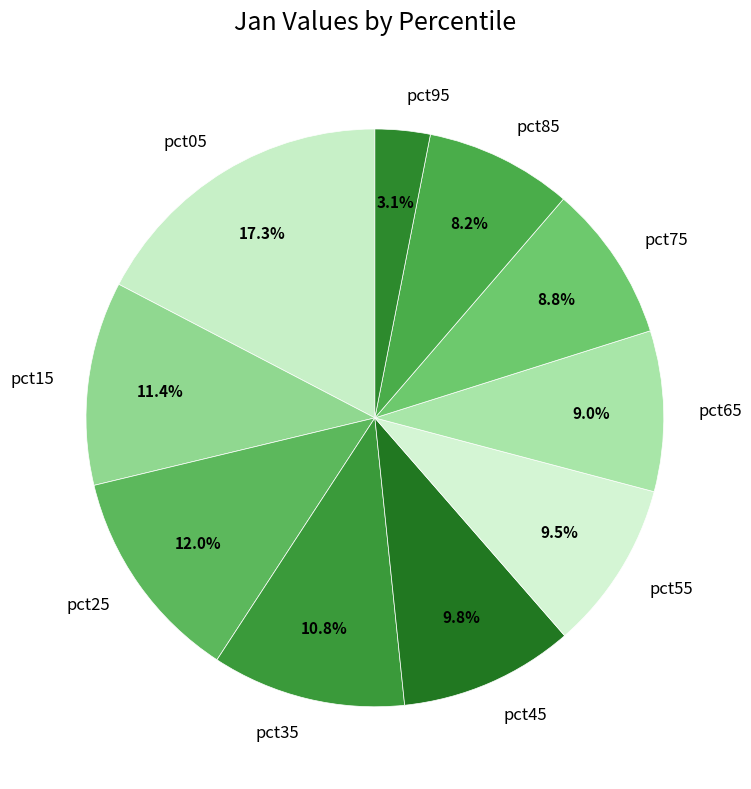

To the nearest percent, what is the average slice percentage?

10%